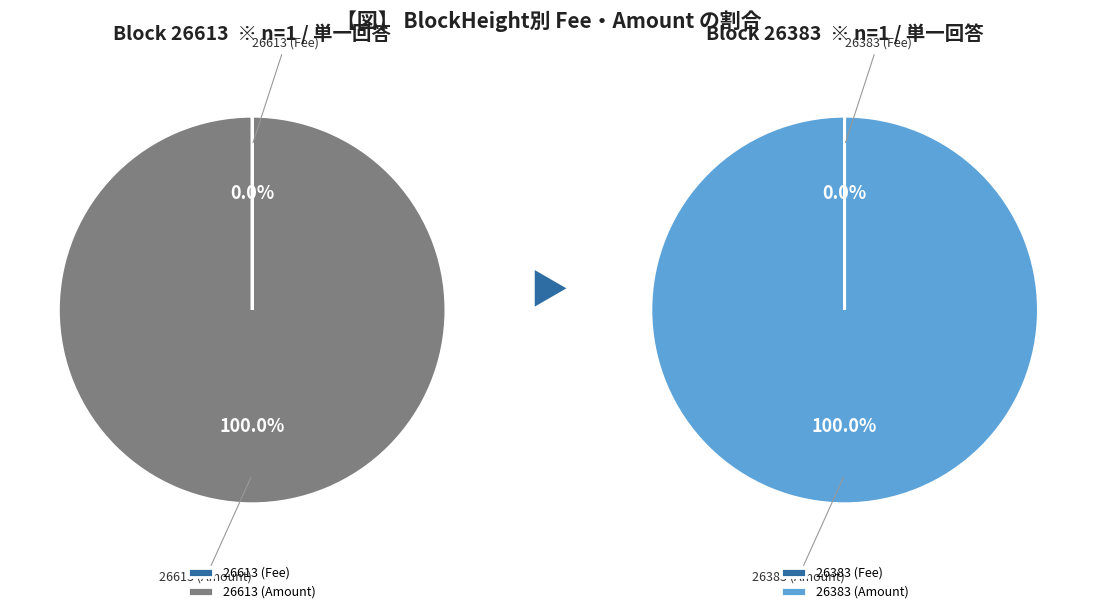

To the nearest percent, what portion does 26383 represent?

100%